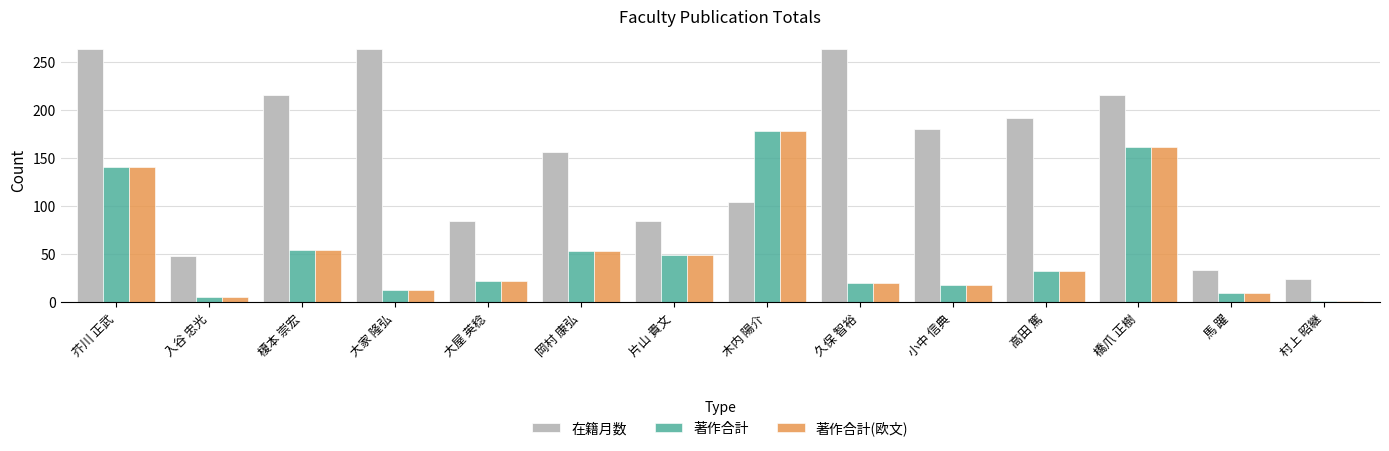

What is the label of the 5th bar from the left?

大屋 英稔